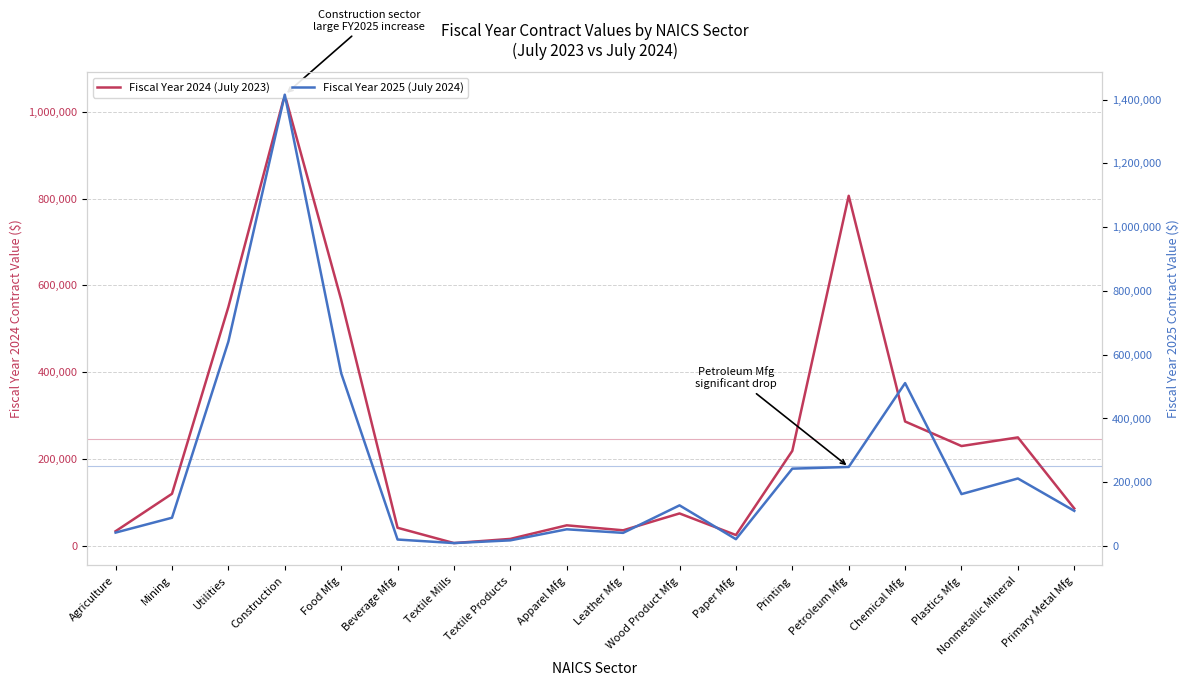

What is the label of the 13th point from the right?

Beverage Mfg